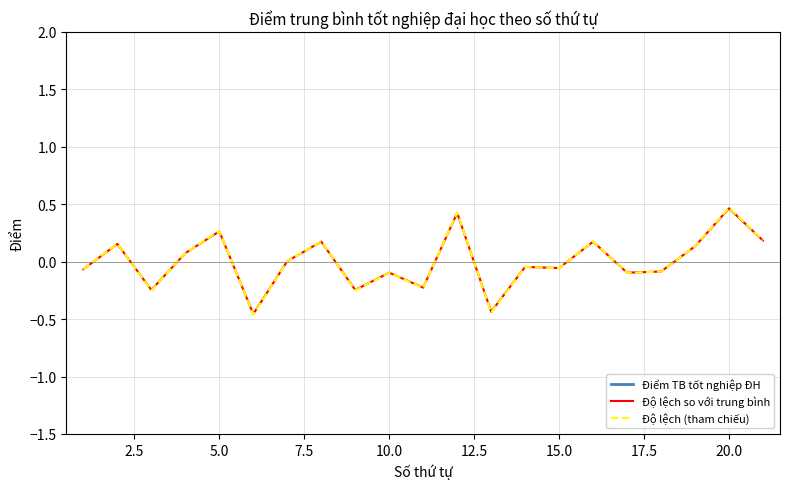

The Độ lệch so với trung bình series shows 0.0 at 15.0. True or false?

False